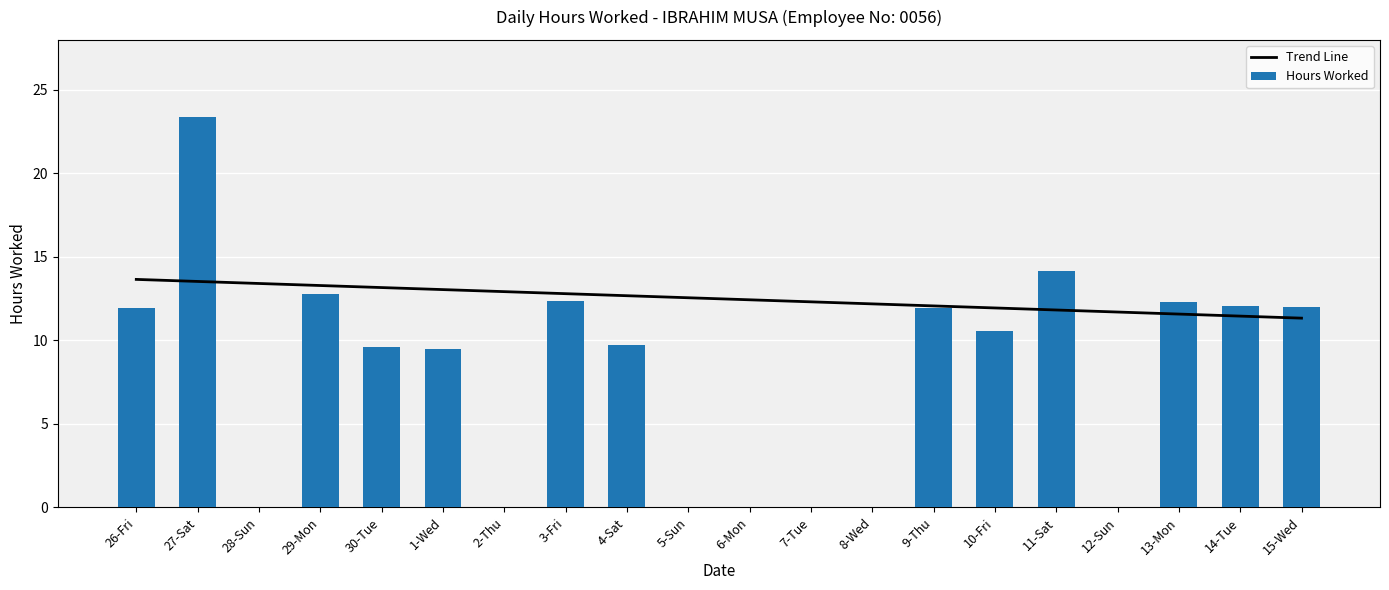

At which label does the data first exceed 10?

26-Fri